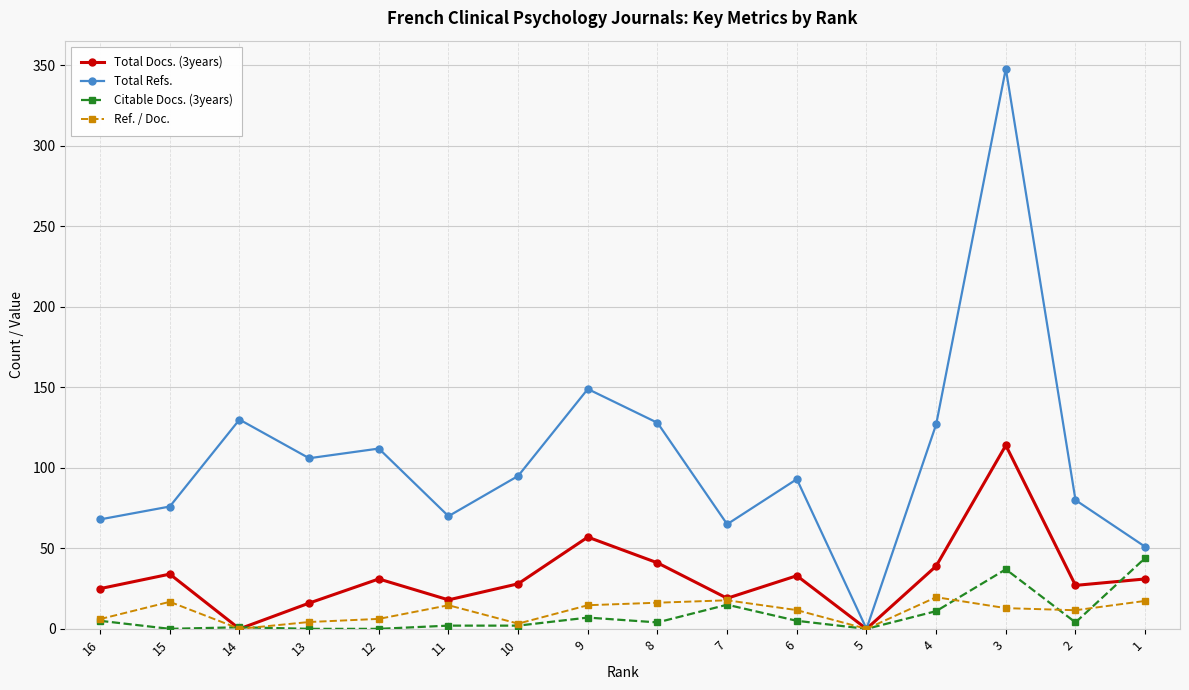

How many series are shown in this chart?

4